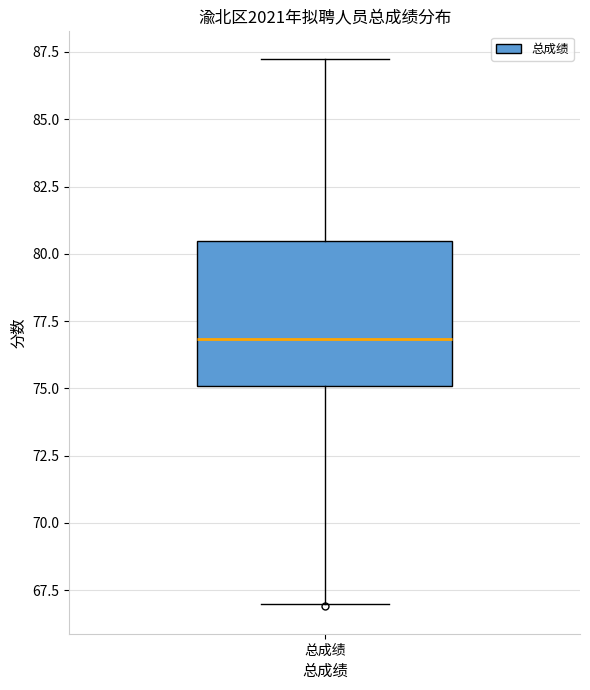

Transcribe this box plot: give where the median line is, the range the box spans, and where the two whiskers end, as read against the y-axis. The values are not printed on the chart, so give them approximately, as read against the axis.

median 77.0, box 75.0 to 80.5, whiskers 67.0 to 87.5